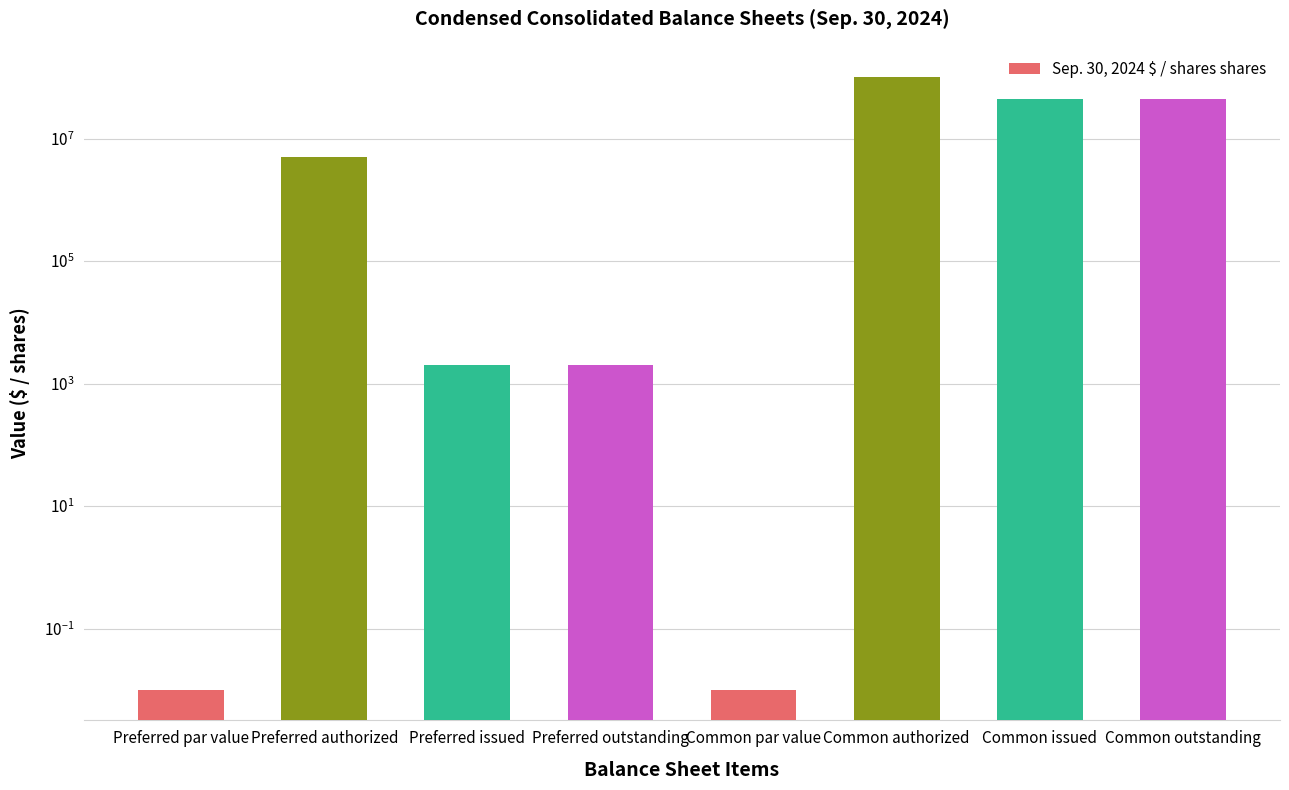

Reading left to right, what are all the values shown in this chart?

Preferred par value=0.0	Preferred authorized=5000000.0	Preferred issued=2000.0	Preferred outstanding=2000.0	Common par value=0.0	Common authorized=100000000.0	Common issued=44498248.0	Common outstanding=44498248.0